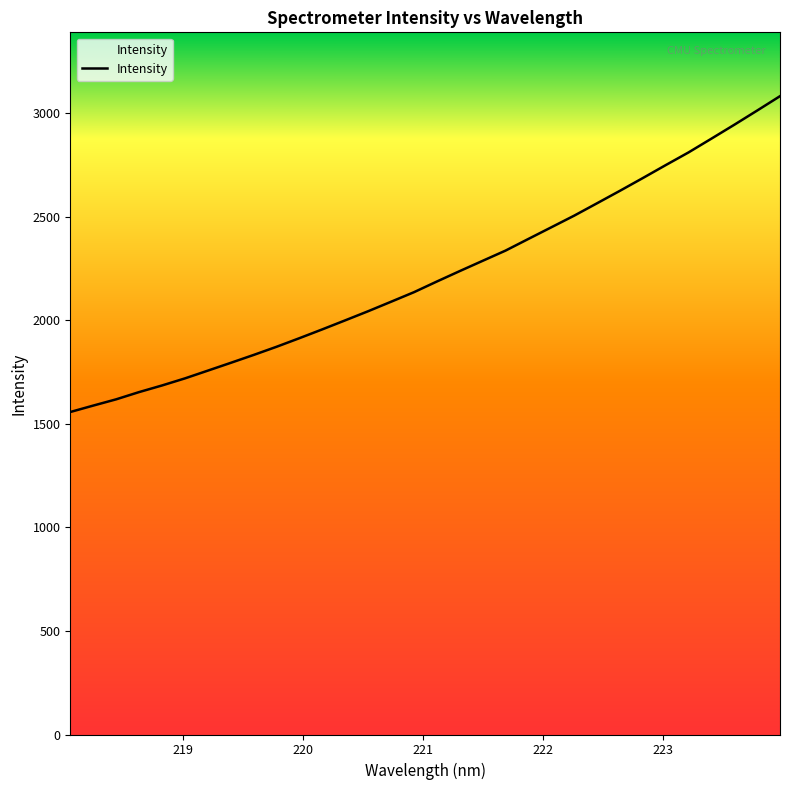

How many lines are shown in the chart?

1